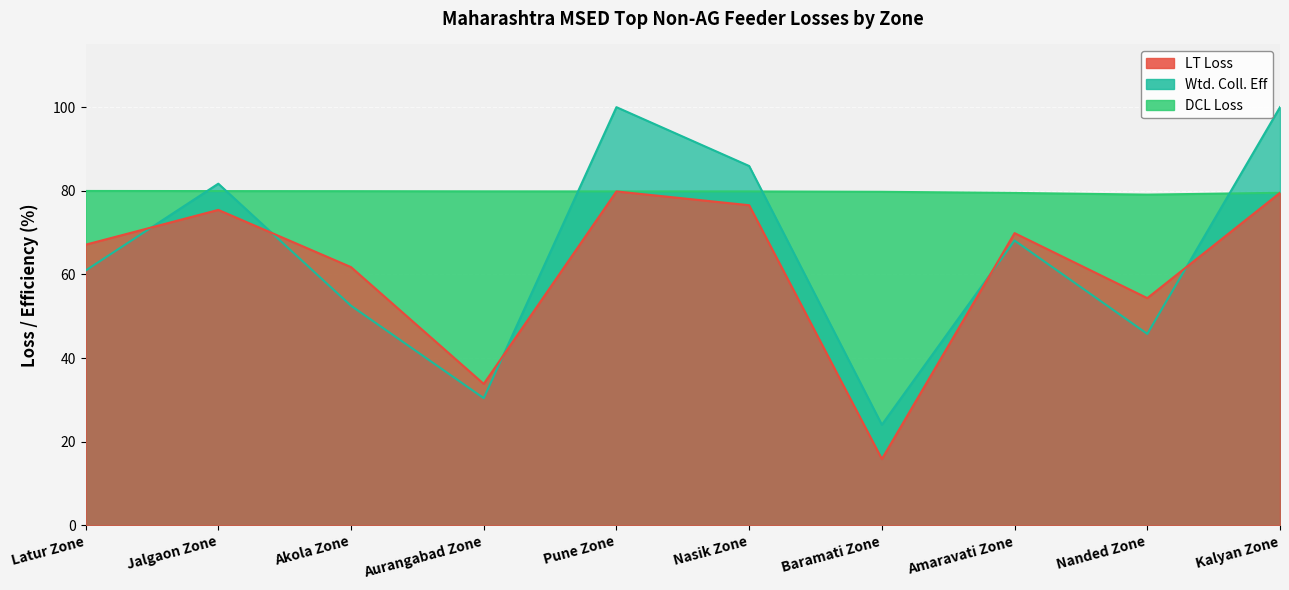

What is the approximate value of LT Loss at Kalyan Zone?

79.5